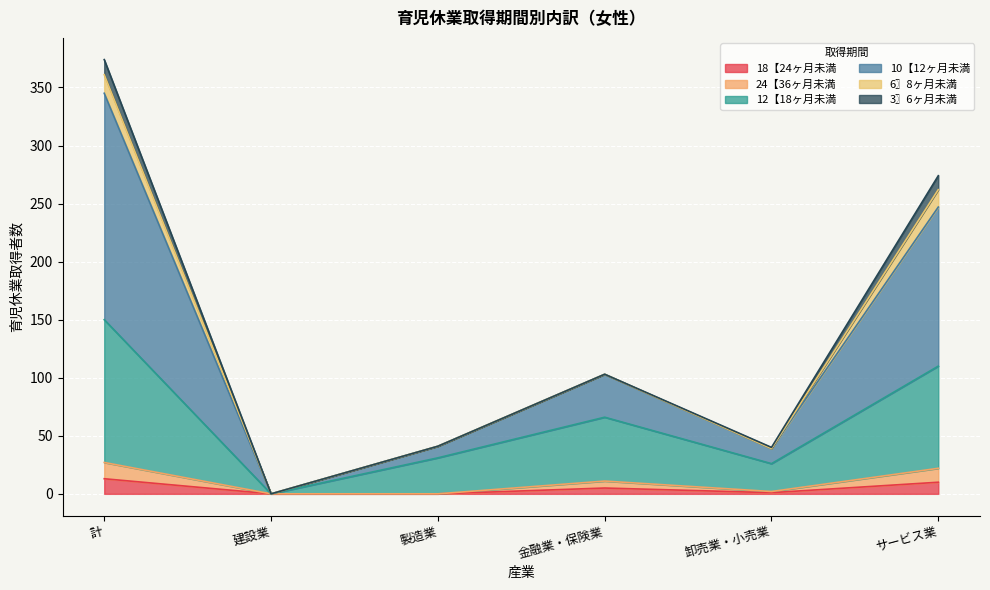

At which label does 12【18ヶ月未満 first exceed 66?

計